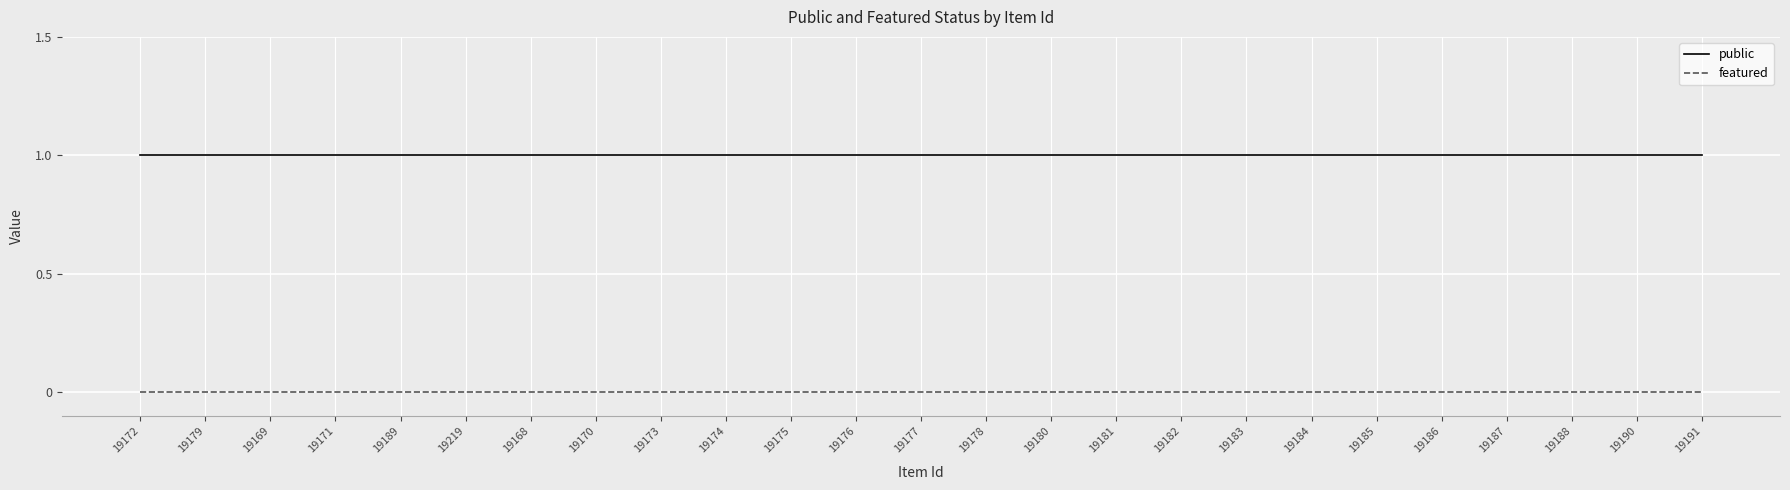

What position from the right is 19175?

15